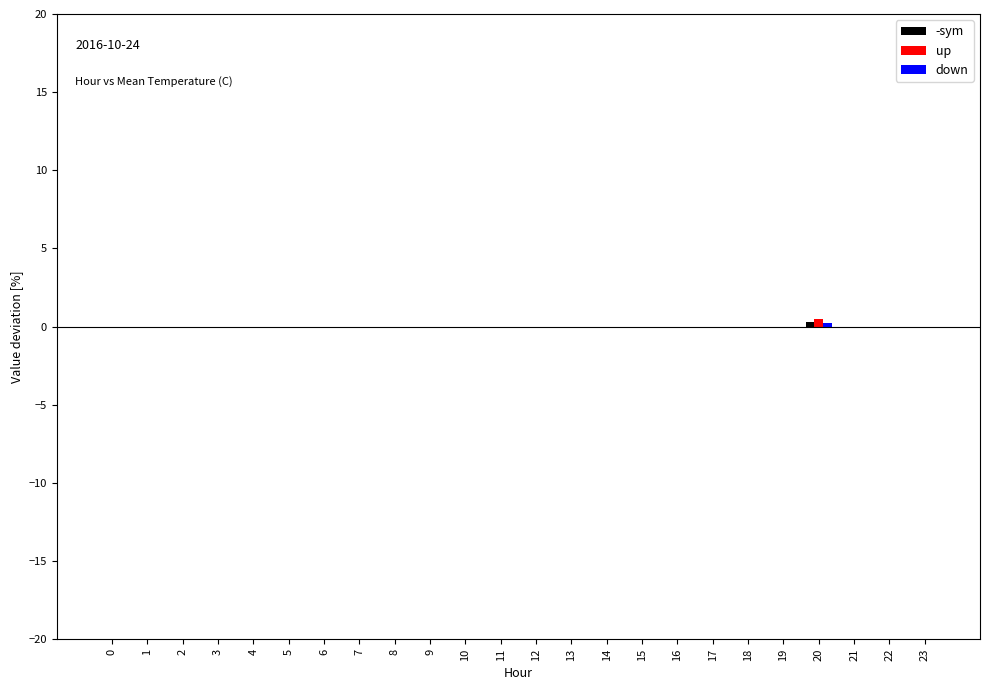

What is the sum of all up values?

0.5